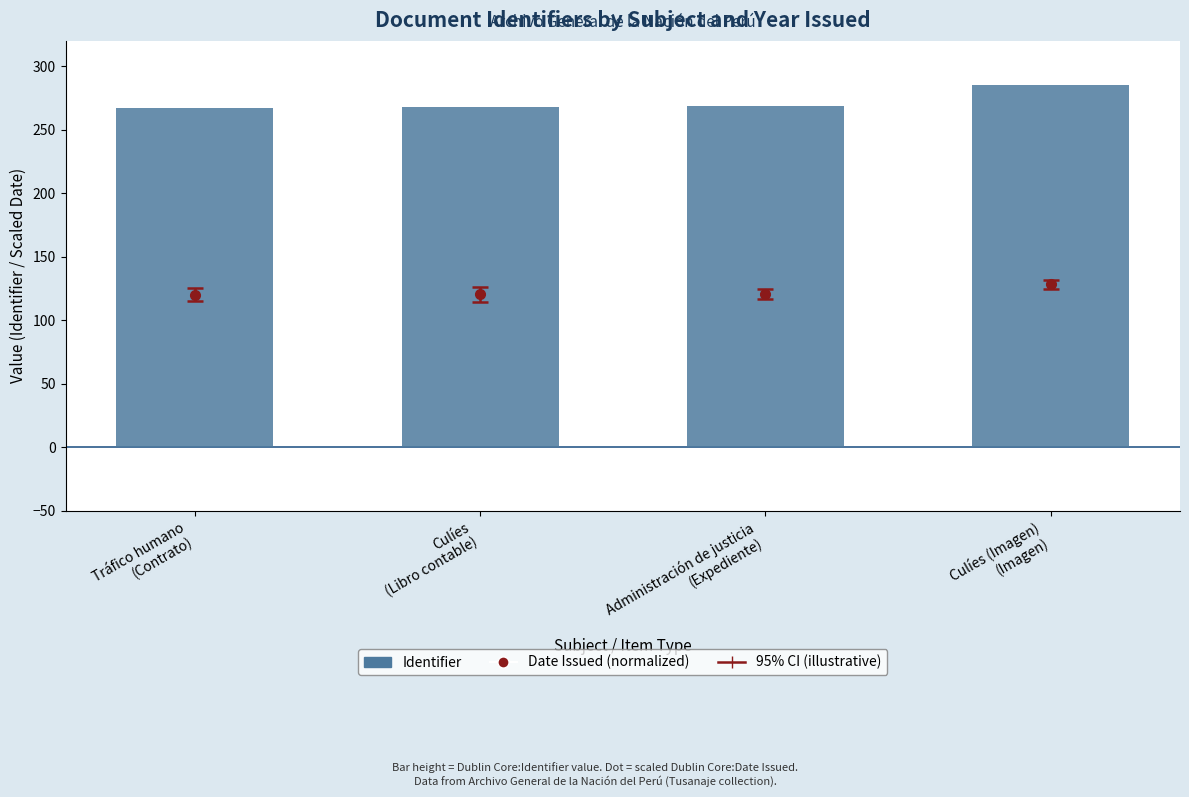

The value at Culíes (Imagen)
(Imagen) is 285. True or false?

True